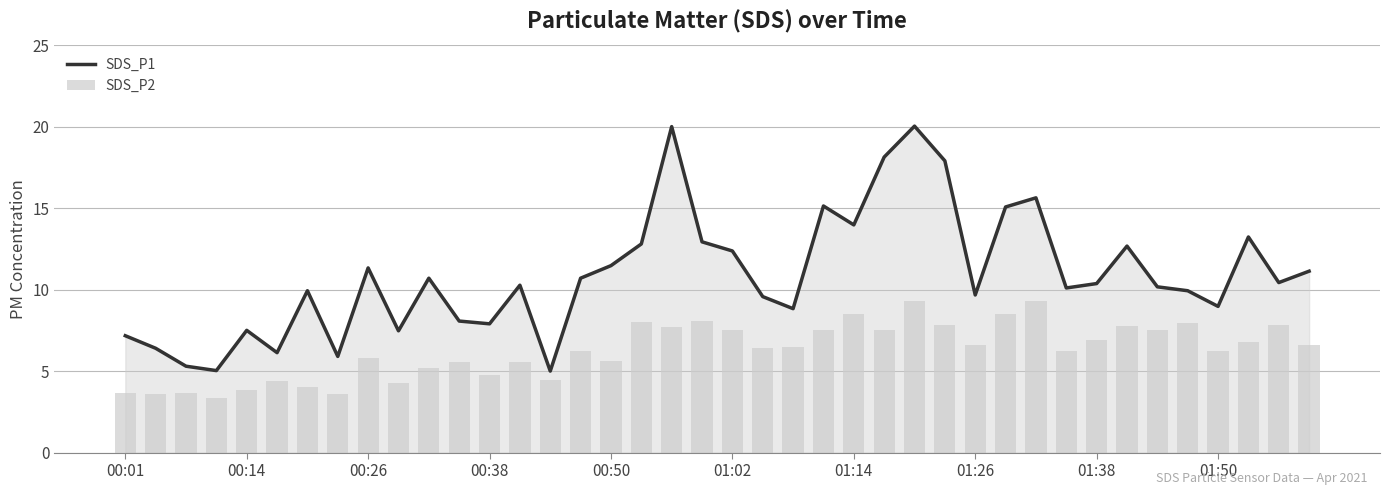

What is the difference between the highest and lowest values at 17?

4.8